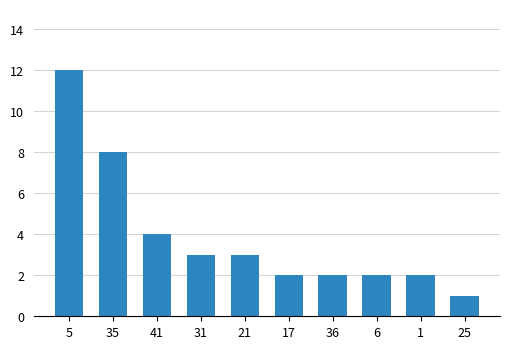

Does the chart contain any negative values?

No